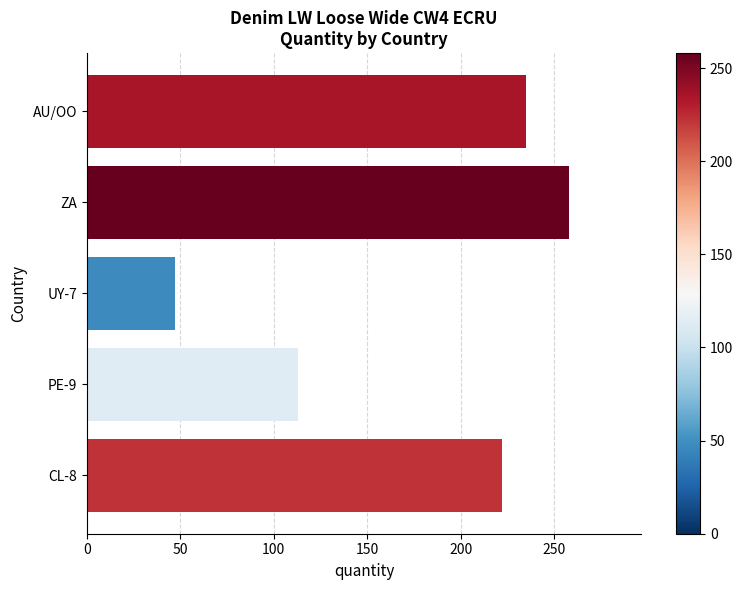

Rank the categories by value from lowest to highest.

UY-7, PE-9, CL-8, AU/OO, ZA